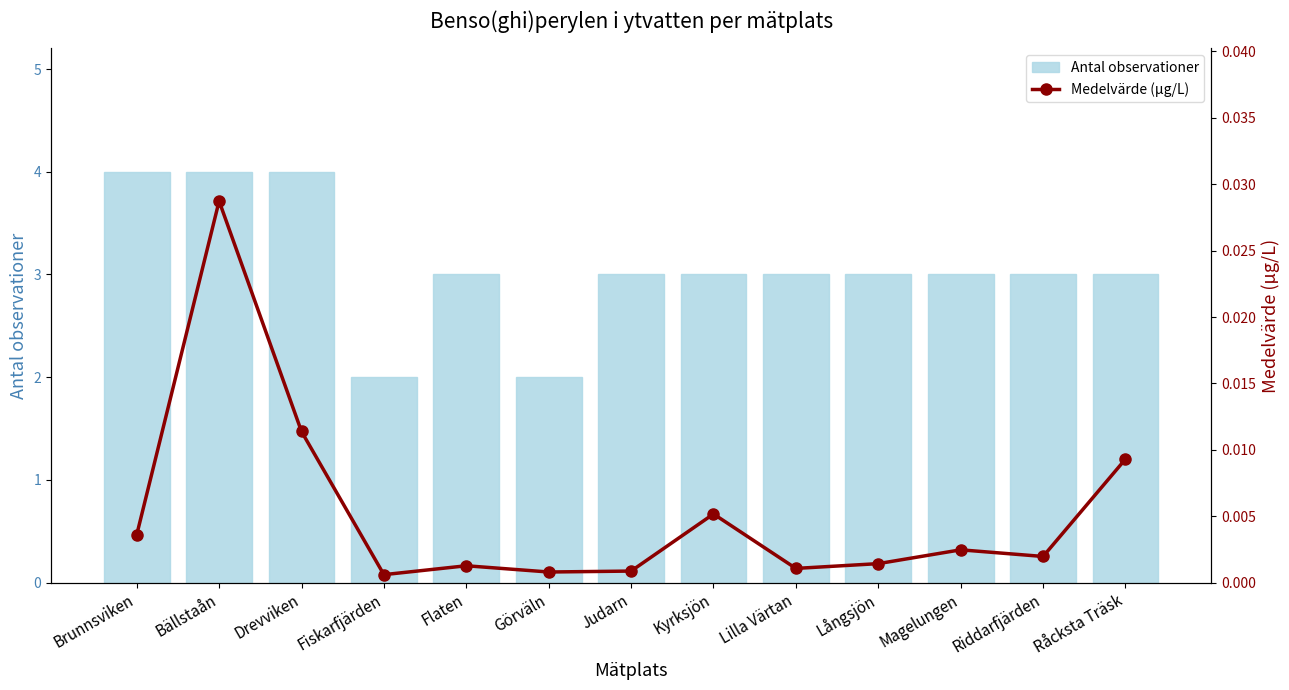

What is the difference between the highest and lowest values at Riddarfjärden?

3.0